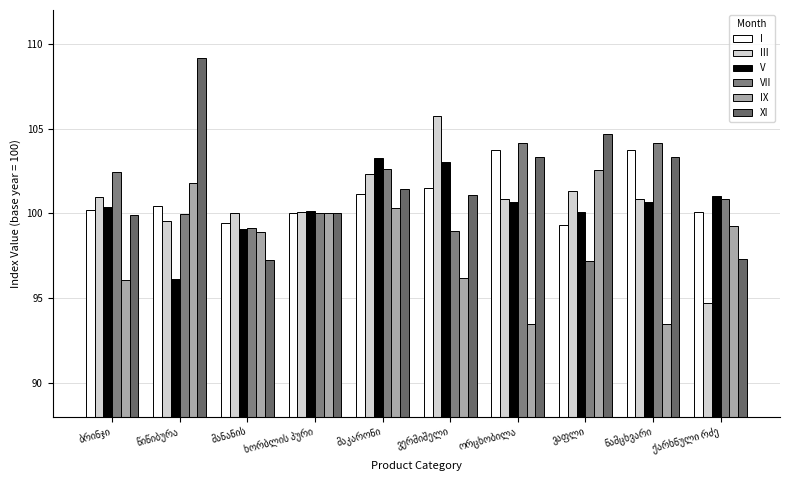

How many bars are there in each group?

6